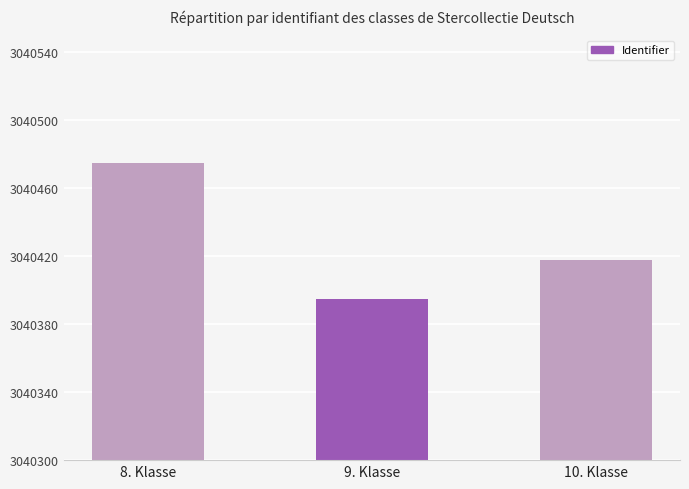

What is the label of the 2nd bar from the right?

9. Klasse